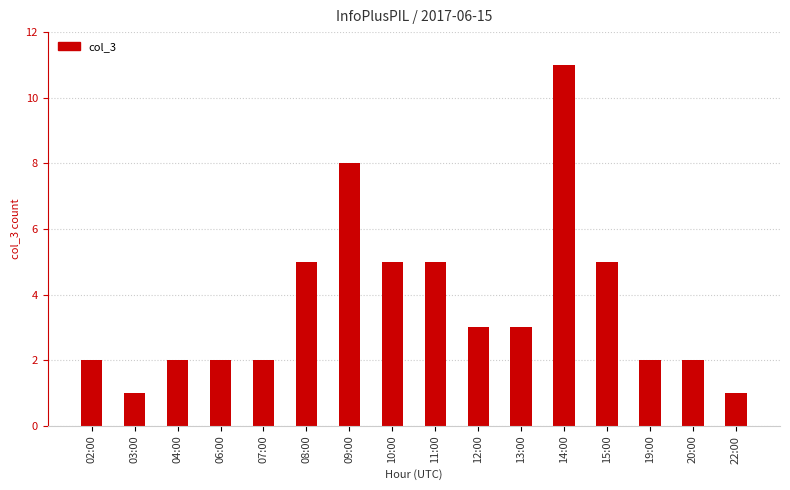

Count the number of categories in the chart.

16